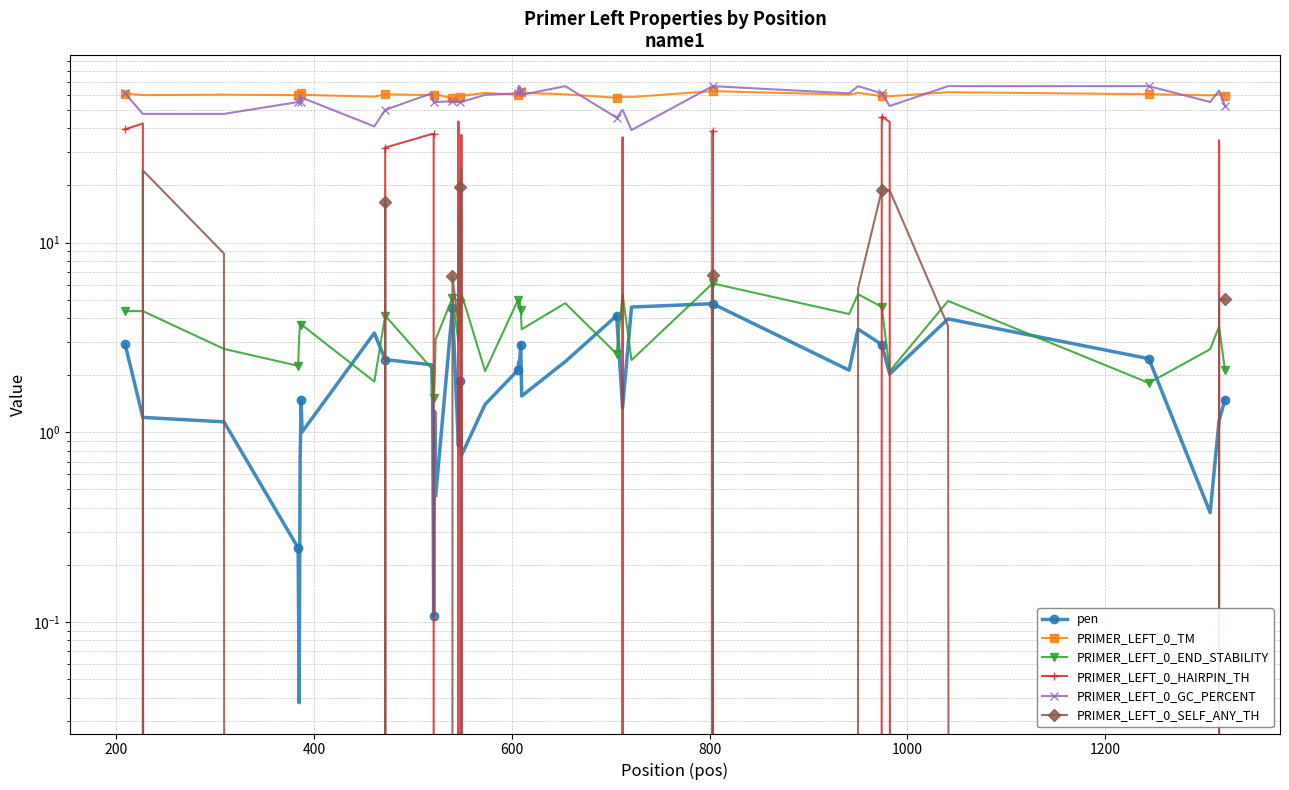

What is the difference between the maximum and minimum values in the PRIMER_LEFT_0_SELF_ANY_TH series?

24.5